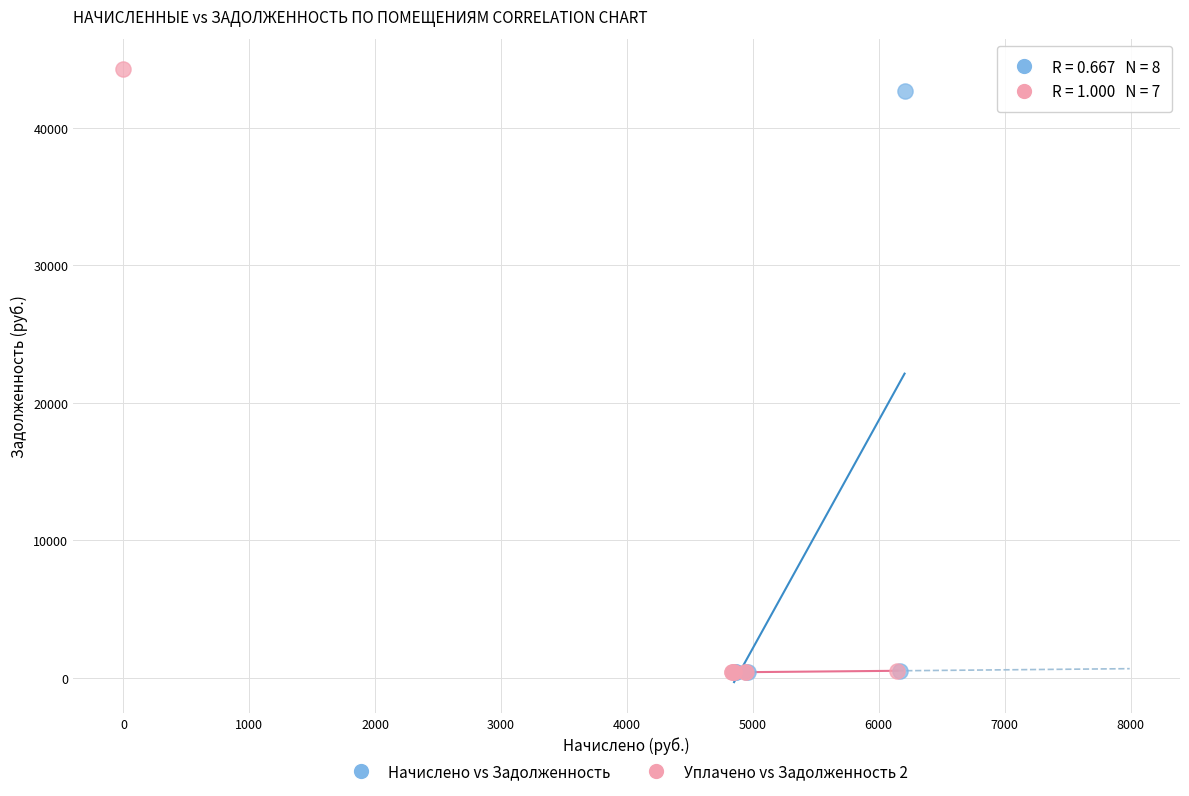

Which series has the largest Y range (max minus min)?

Уплачено vs Задолженность 2